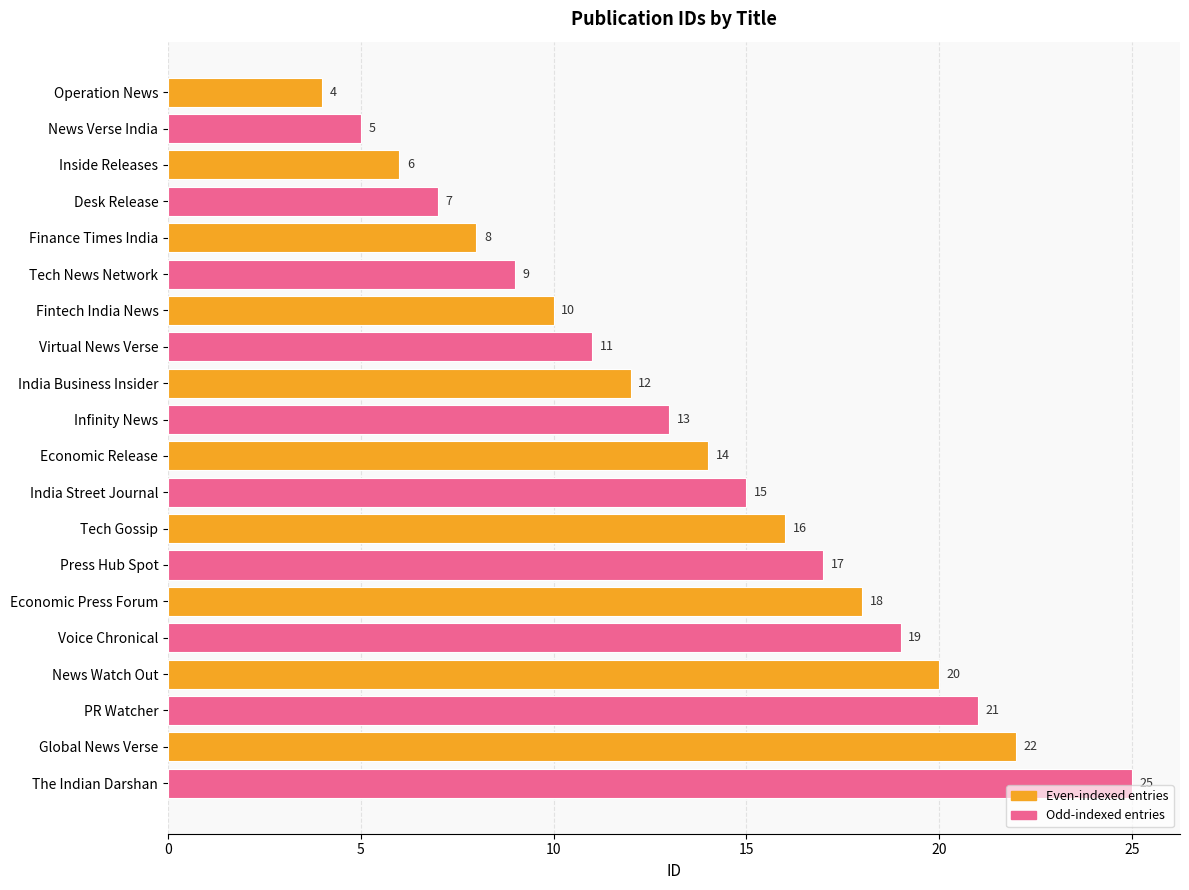

List the labels in order of value, smallest first.

Operation News, News Verse India, Inside Releases, Desk Release, Finance Times India, Tech News Network, Fintech India News, Virtual News Verse, India Business Insider, Infinity News, Economic Release, India Street Journal, Tech Gossip, Press Hub Spot, Economic Press Forum, Voice Chronical, News Watch Out, PR Watcher, Global News Verse, The Indian Darshan